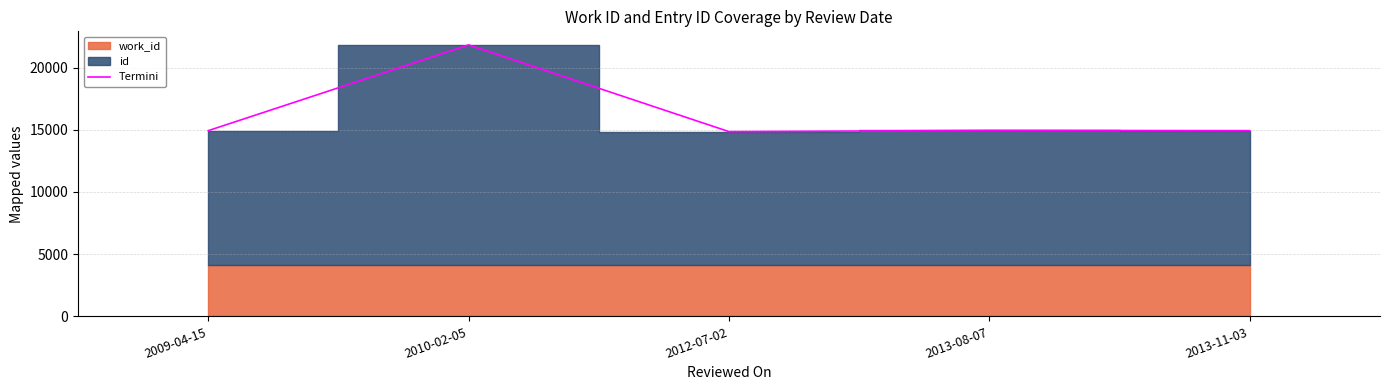

Reading right to left, transcribe all the data shown in this chart.

14926	14948	14847	21817	14926